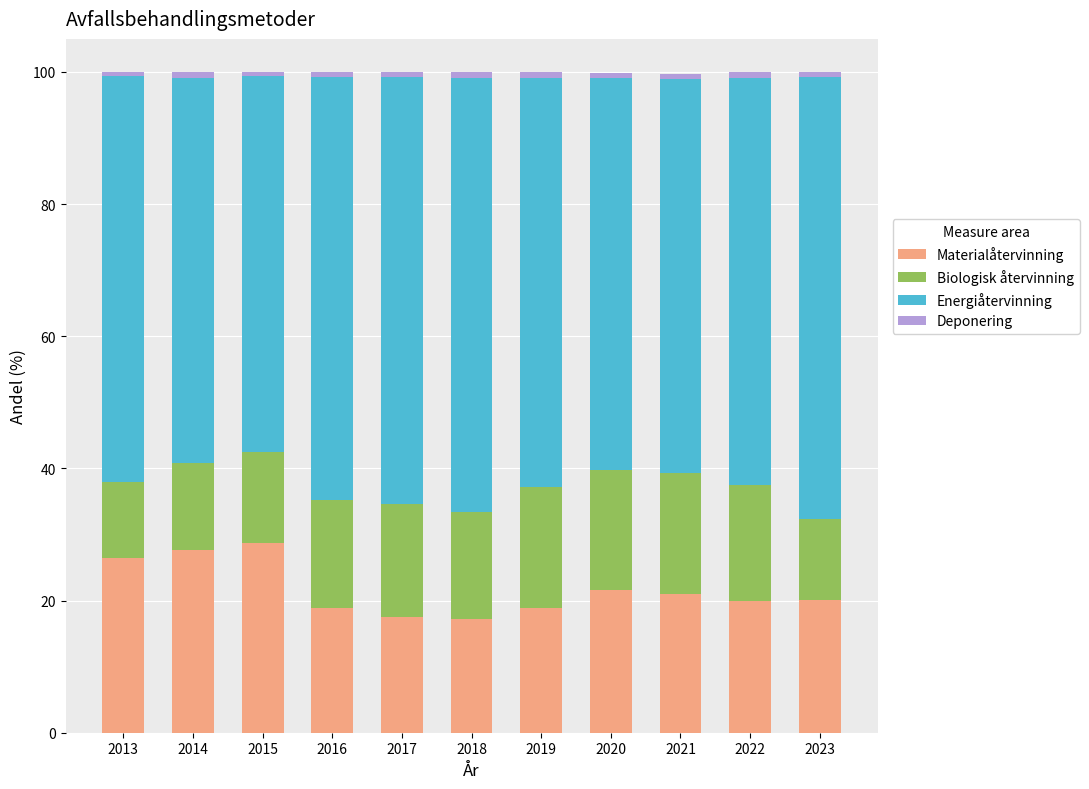

True or false: Materialåtervinning has a value of 27.7 at 2014.

True